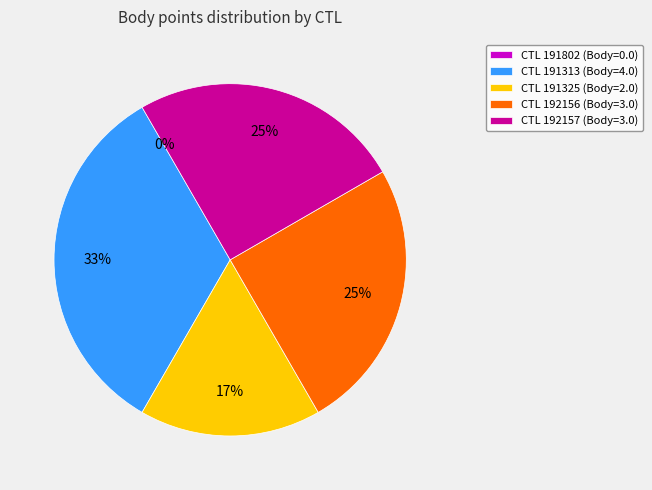

To the nearest percent, what is the difference between the largest and smallest slice percentages?

33%